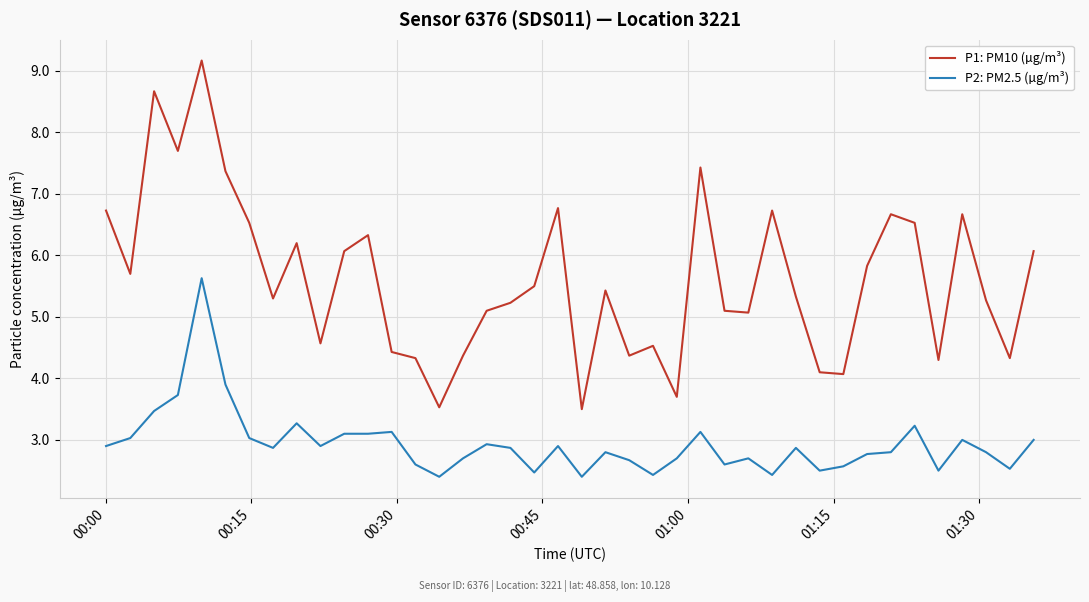

List the series in order of their overall mean, highest first.

P1: PM10 (µg/m³), P2: PM2.5 (µg/m³)